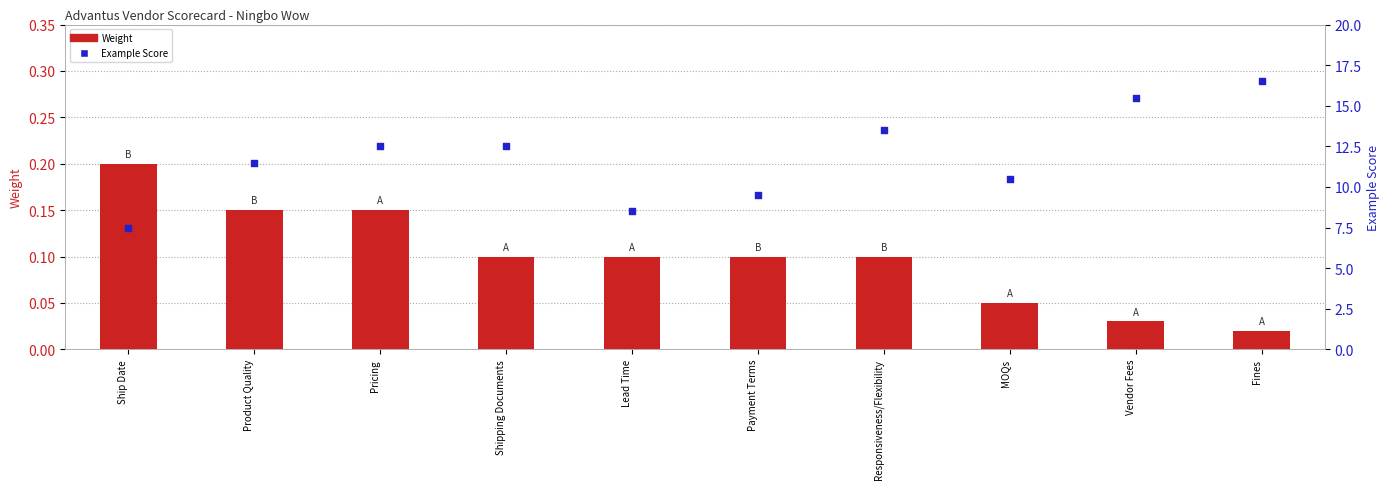

Which series has the widest spread of Y values?

Example Score